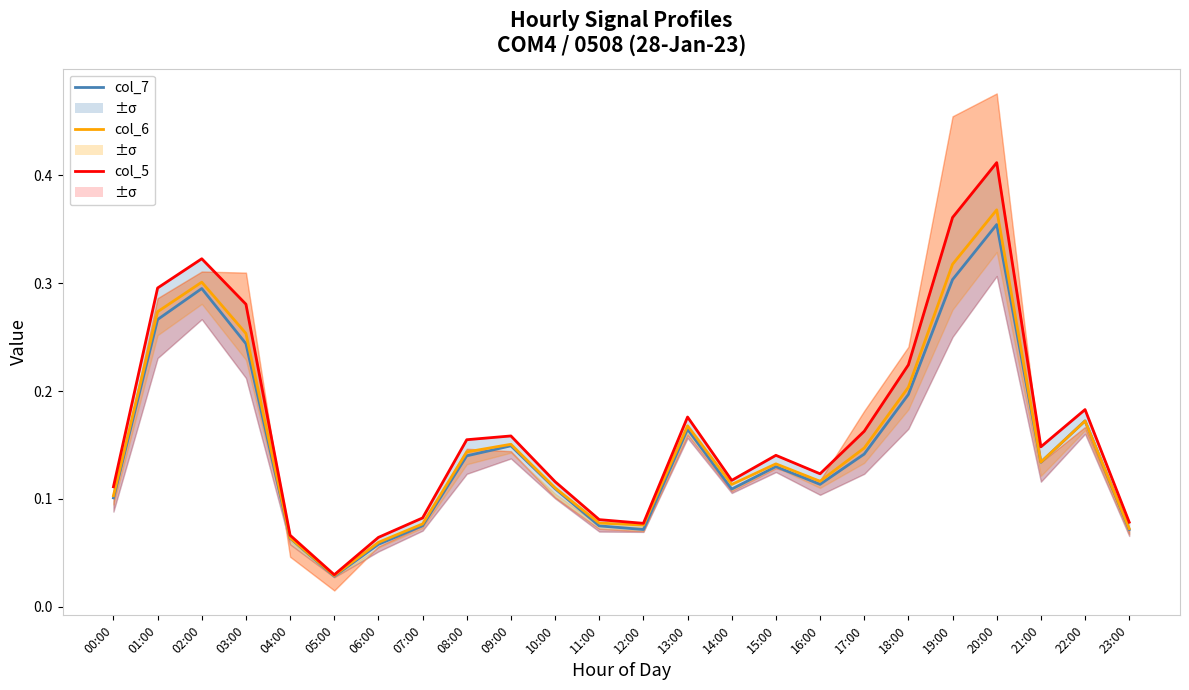

Reading right to left, list all the values displayed in this chart.

col_7 (blue): 23:00=0.1	22:00=0.2	21:00=0.1	20:00=0.4	19:00=0.3	18:00=0.2	17:00=0.1	16:00=0.1	15:00=0.1	14:00=0.1	13:00=0.2	12:00=0.1	11:00=0.1	10:00=0.1	09:00=0.1	08:00=0.1	07:00=0.1	06:00=0.1	05:00=0.0	04:00=0.1	03:00=0.2	02:00=0.3	01:00=0.3	00:00=0.1
col_6 (orange): 23:00=0.1	22:00=0.2	21:00=0.1	20:00=0.4	19:00=0.3	18:00=0.2	17:00=0.1	16:00=0.1	15:00=0.1	14:00=0.1	13:00=0.2	12:00=0.1	11:00=0.1	10:00=0.1	09:00=0.2	08:00=0.1	07:00=0.1	06:00=0.1	05:00=0.0	04:00=0.1	03:00=0.3	02:00=0.3	01:00=0.3	00:00=0.1
col_5 (red): 23:00=0.1	22:00=0.2	21:00=0.1	20:00=0.4	19:00=0.4	18:00=0.2	17:00=0.2	16:00=0.1	15:00=0.1	14:00=0.1	13:00=0.2	12:00=0.1	11:00=0.1	10:00=0.1	09:00=0.2	08:00=0.2	07:00=0.1	06:00=0.1	05:00=0.0	04:00=0.1	03:00=0.3	02:00=0.3	01:00=0.3	00:00=0.1